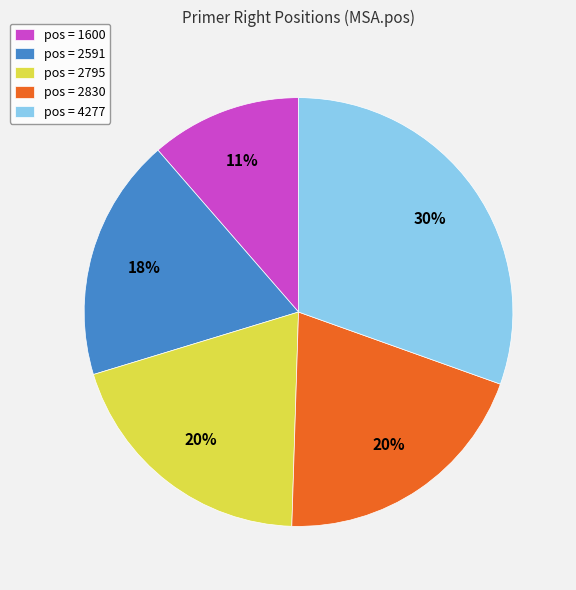

To the nearest percent, what portion does pos = 2830 represent?

20%